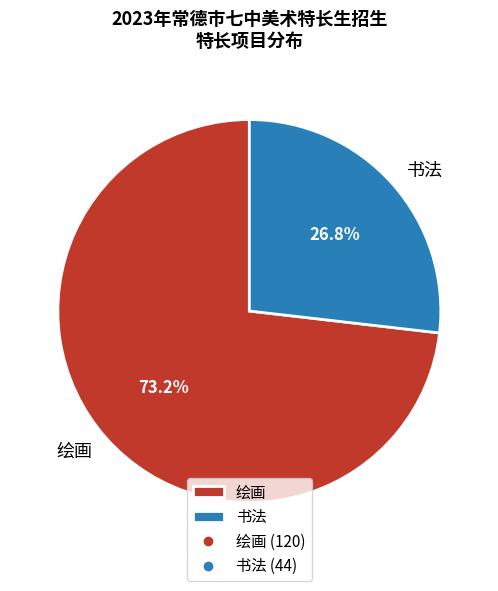

What is the largest slice in the pie chart?

绘画